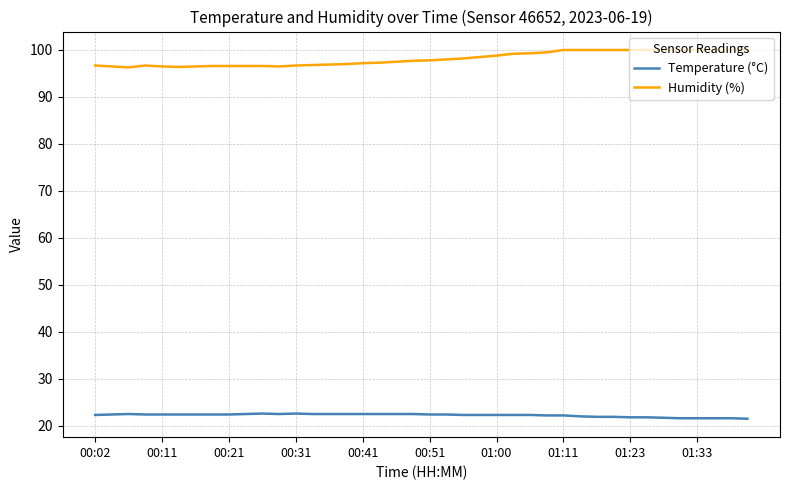

Which series has the largest total across all categories?

Humidity (%)